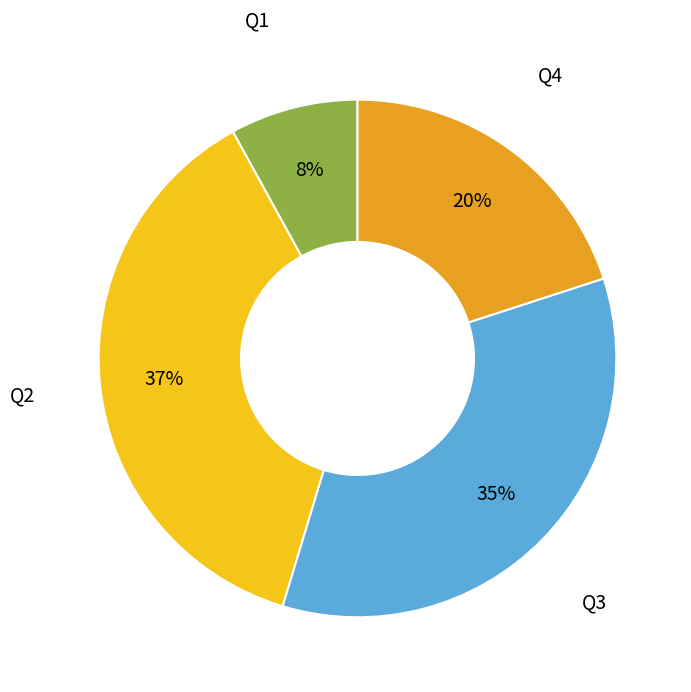

Is there any slice that represents more than half of the pie?

No